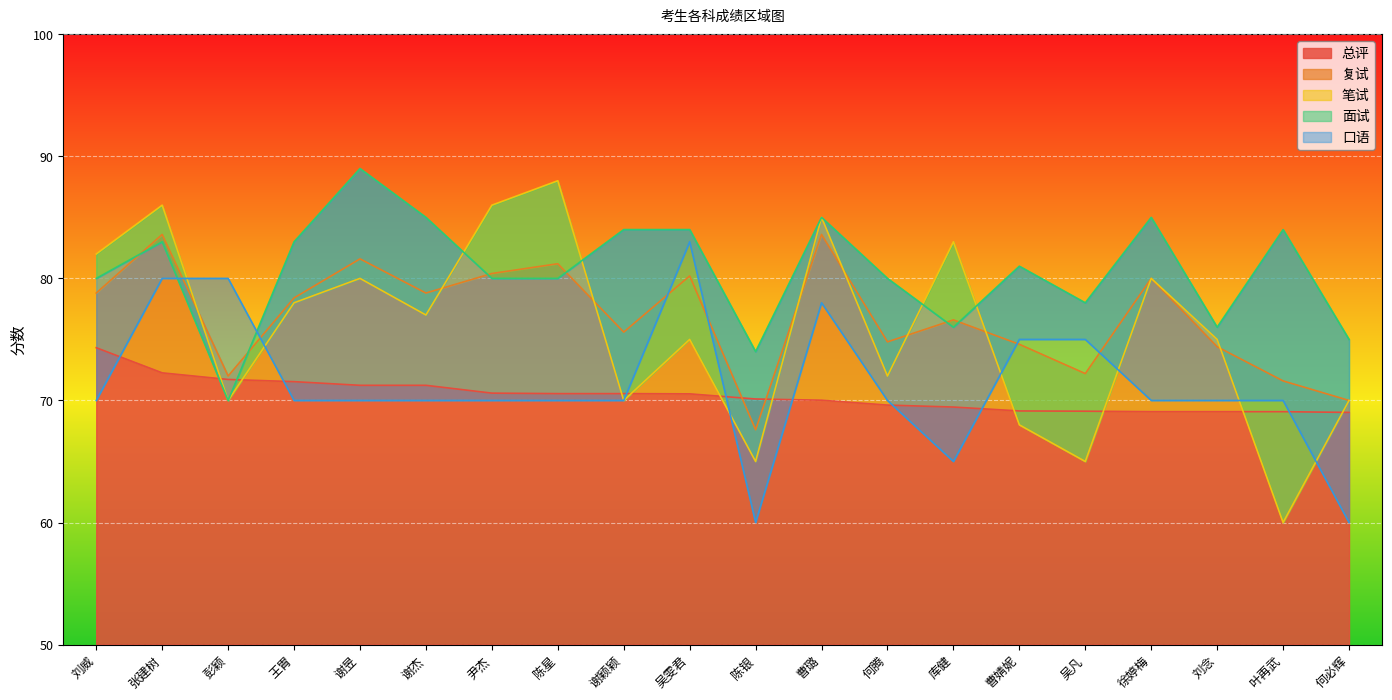

What is the value of the 面试 point at the 15th from the left?

81.0